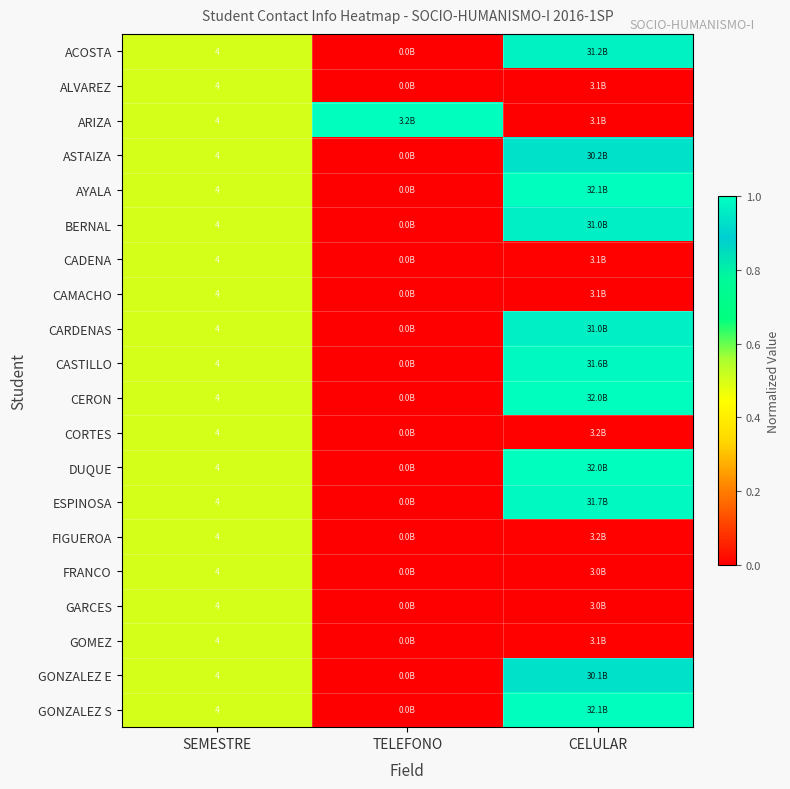

Where is GOMEZ nearest to the value 0?

TELEFONO